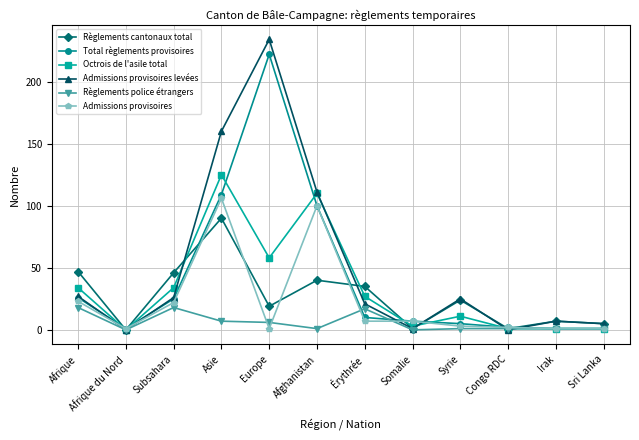

What is the approximate value of Règlements cantonaux total at Asie?

90